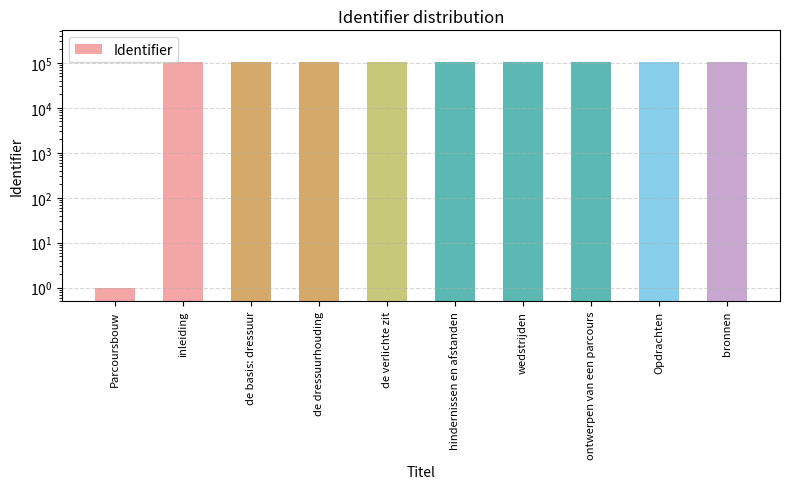

What is the sum of all values?

952662